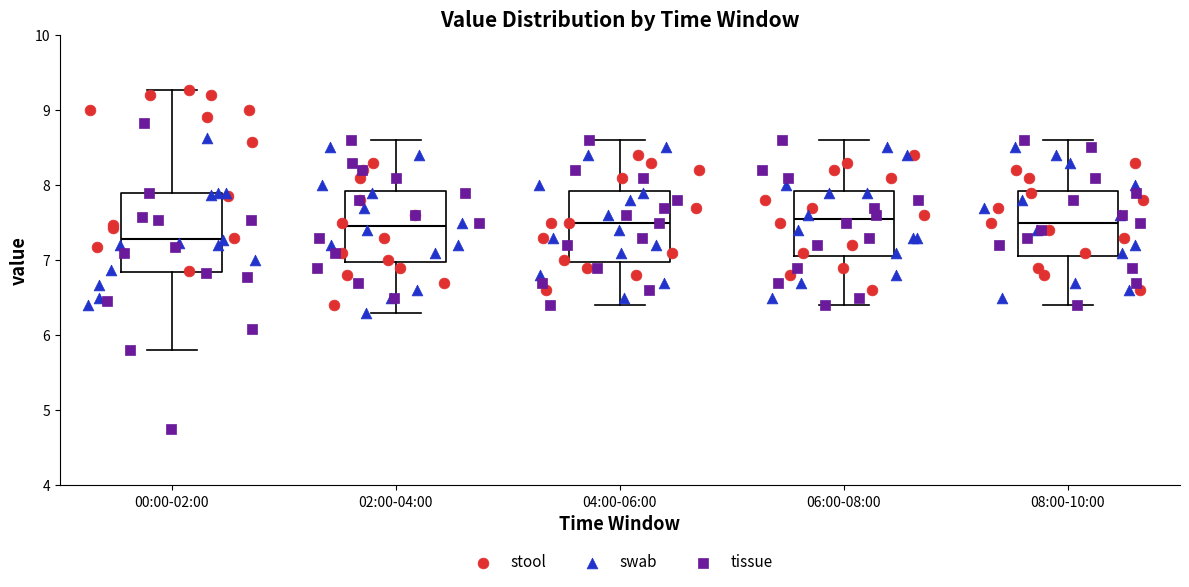

Reading left to right, transcribe this box plot: for each box, give where its median line is, the range the box spans, and where its two whiskers end, as read against the y-axis. The values are not printed on the chart, so give them approximately, as read against the axis.

00:00-02:00: median 7.3, box 6.8 to 7.9, whiskers 5.8 to 9.3
02:00-04:00: median 7.5, box 7.0 to 7.9, whiskers 6.3 to 8.6
04:00-06:00: median 7.5, box 7.0 to 7.9, whiskers 6.4 to 8.6
06:00-08:00: median 7.6, box 7.1 to 7.9, whiskers 6.4 to 8.6
08:00-10:00: median 7.5, box 7.1 to 7.9, whiskers 6.4 to 8.6